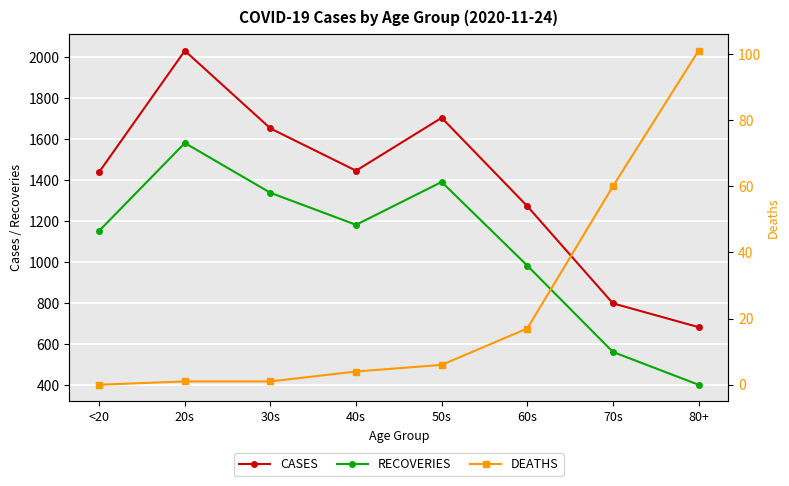

Rank the series by their average value, from lowest to highest.

DEATHS, RECOVERIES, CASES